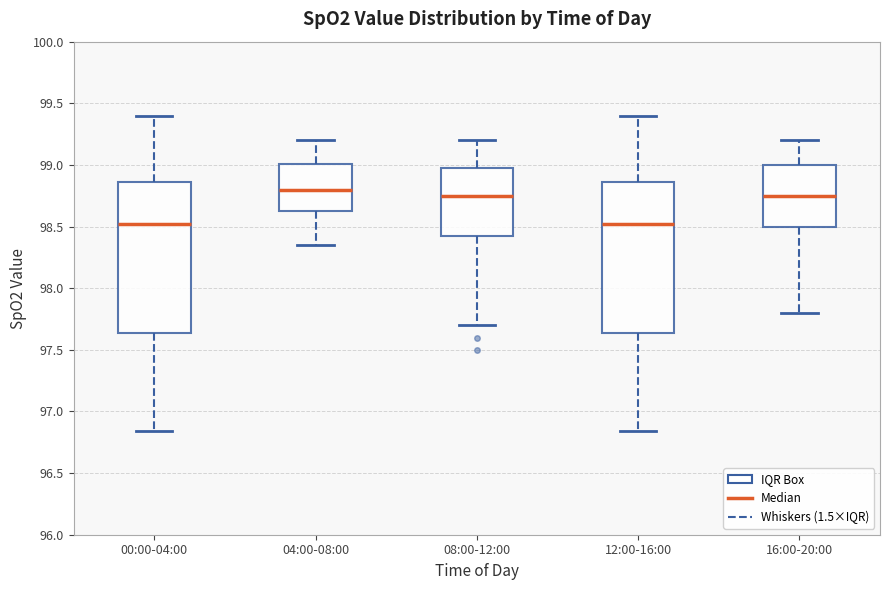

Where is the upper edge of the box for 16:00-20:00 on the y-axis? The values are not printed on the chart, so give them approximately, as read against the axis.

99.00